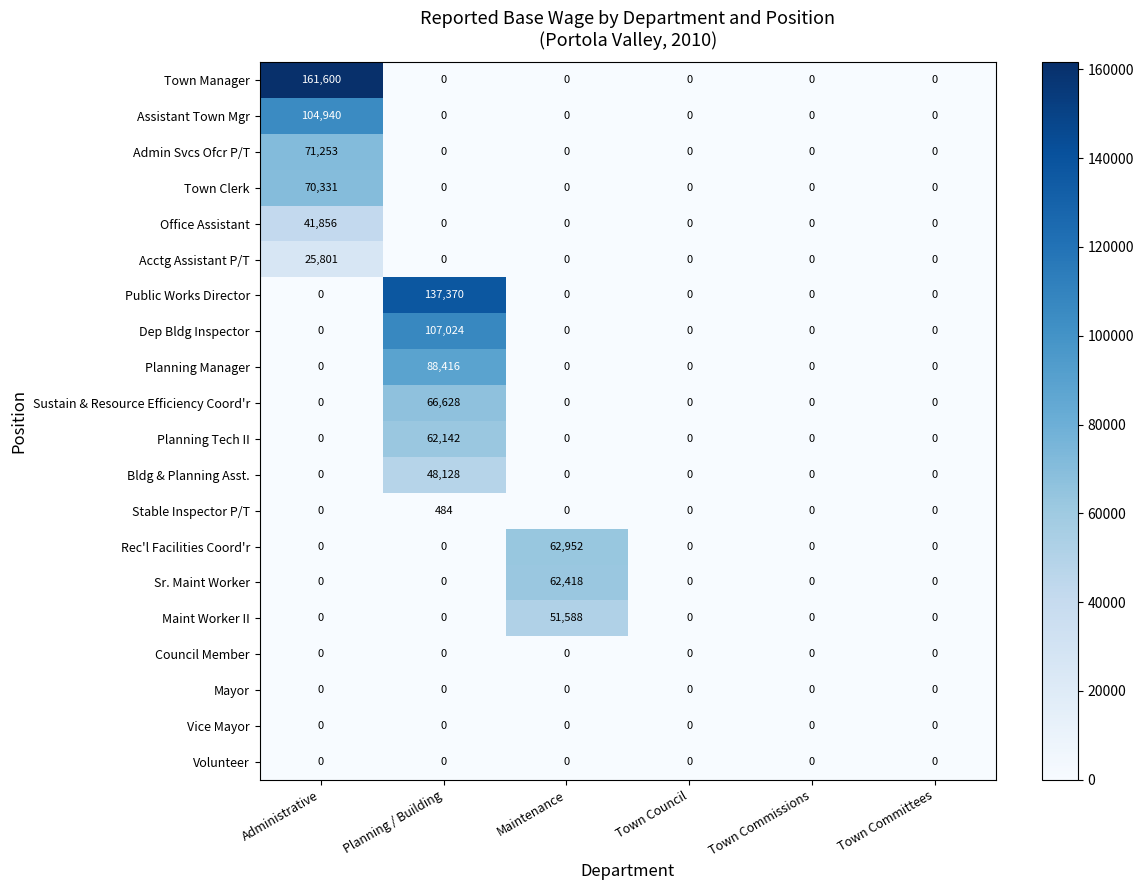

Count the number of data series in this chart.

20